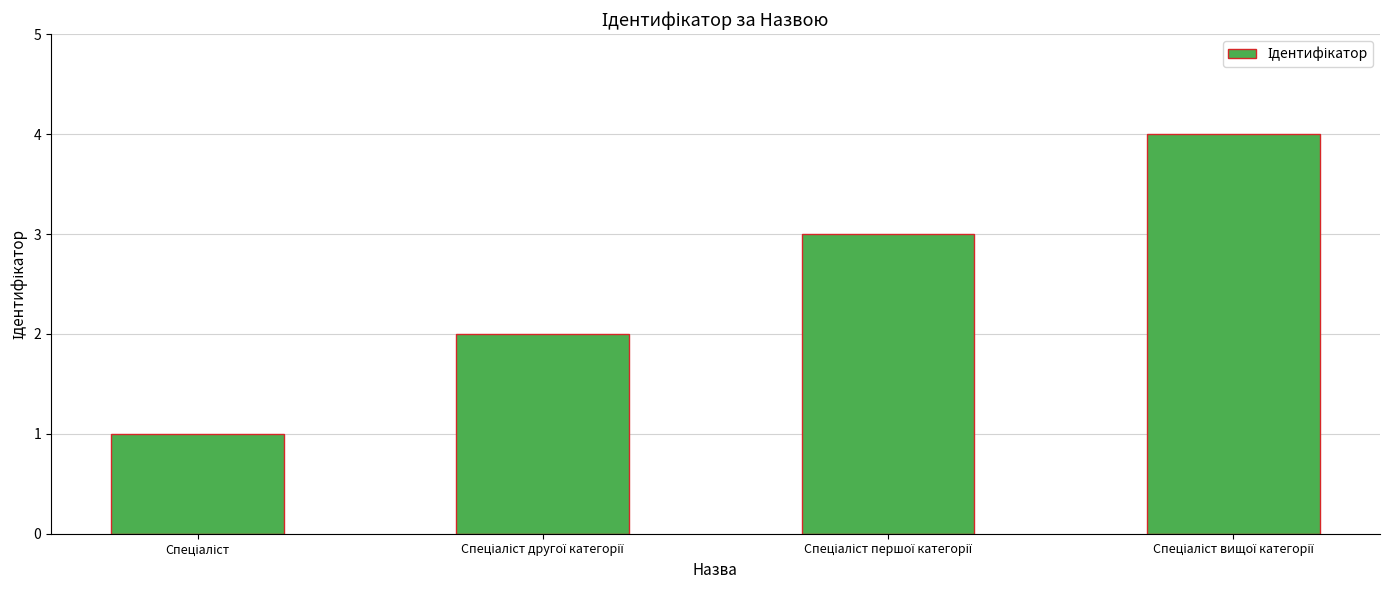

What is the sum of all values?

10